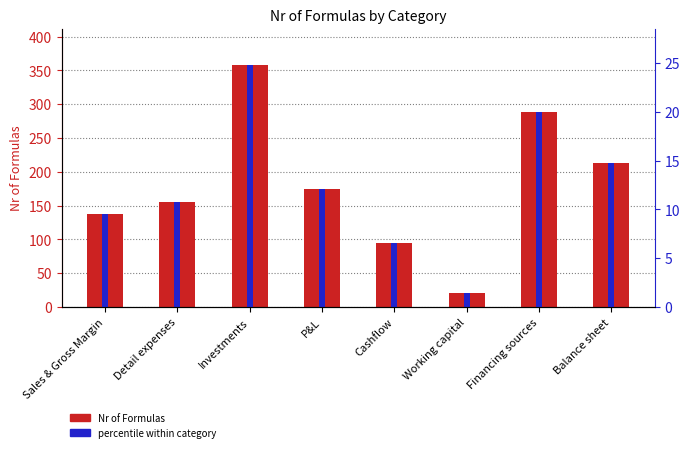

How many data points in Nr of Formulas are less than 175?

4